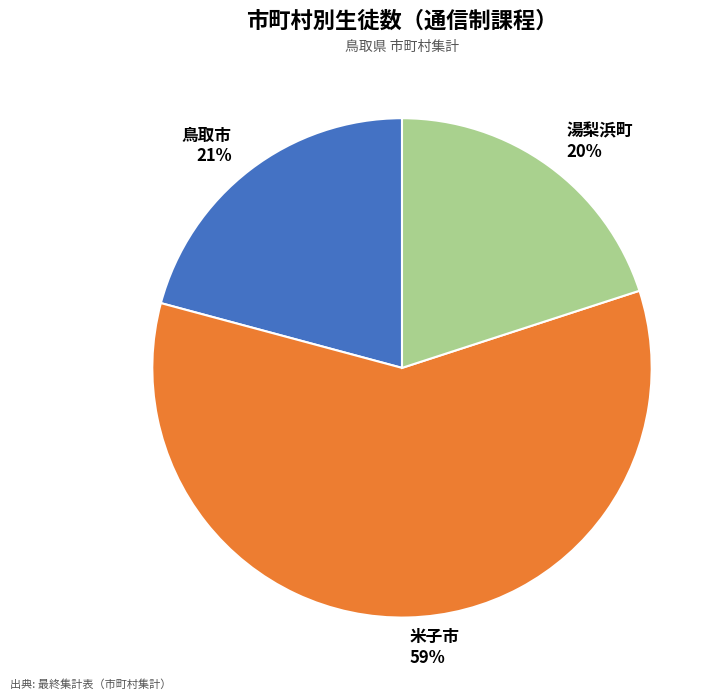

To the nearest percent, what is the average slice percentage?

33%